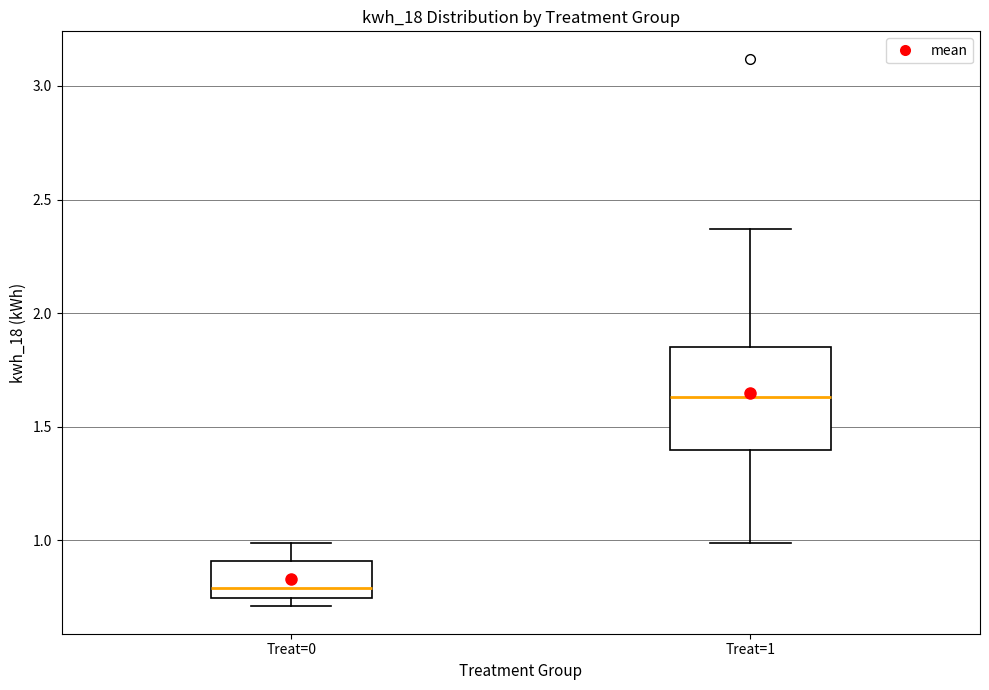

Which box has the lowest median line?

Treat=0